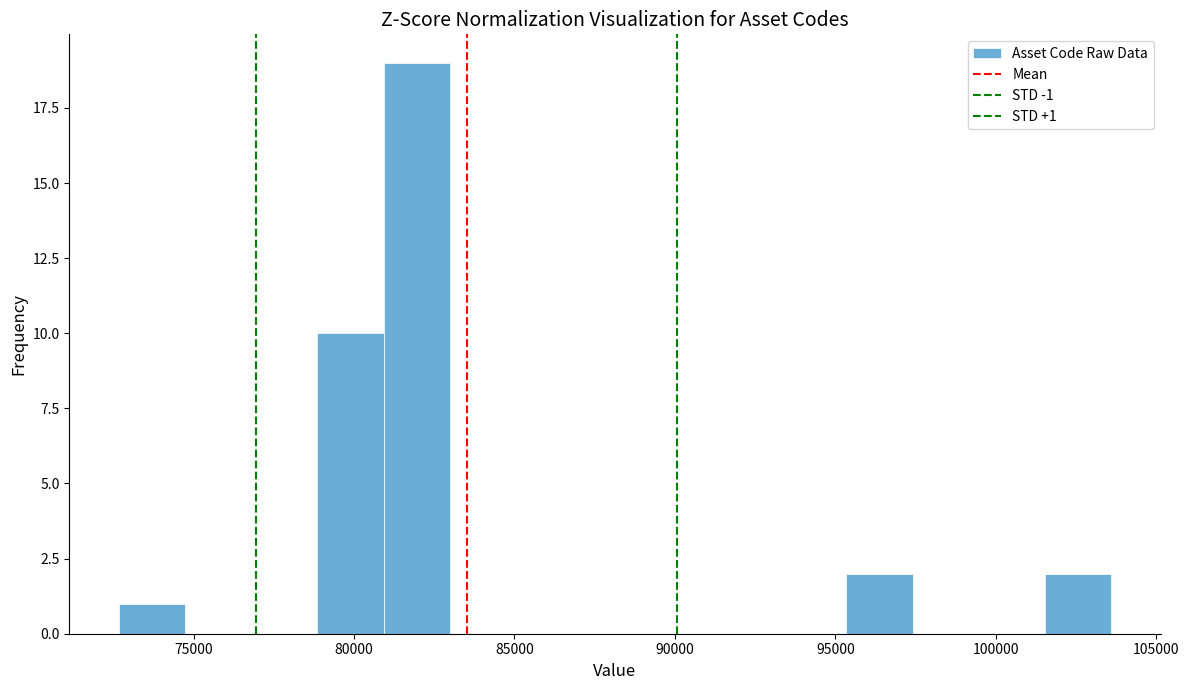

Over which range of the x-axis is the bar tallest?

81000 to 83000